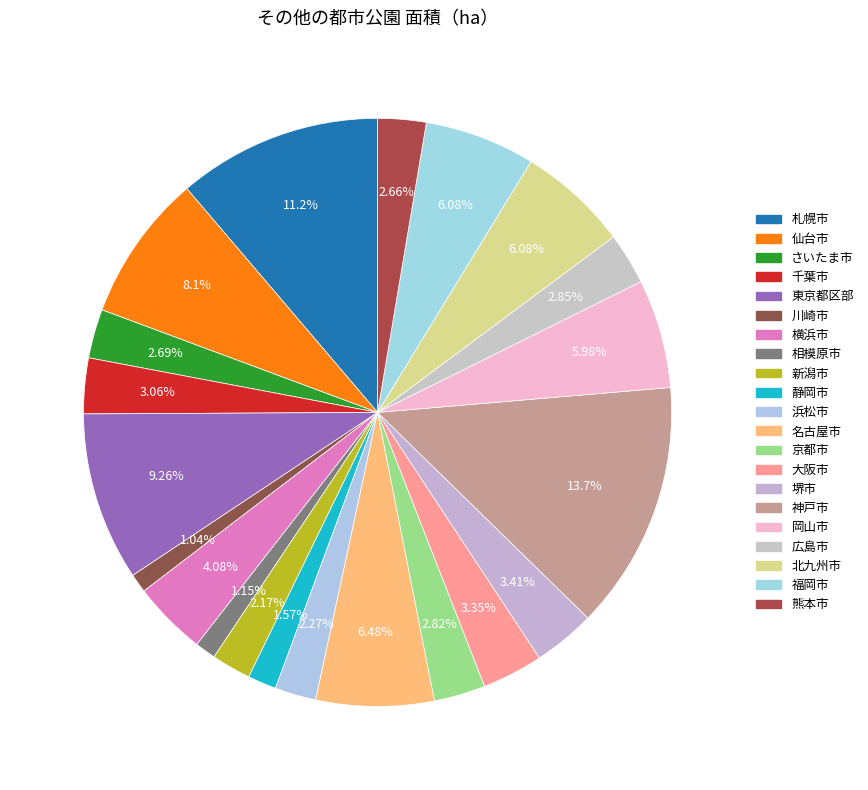

Is there any slice that represents more than half of the pie?

No